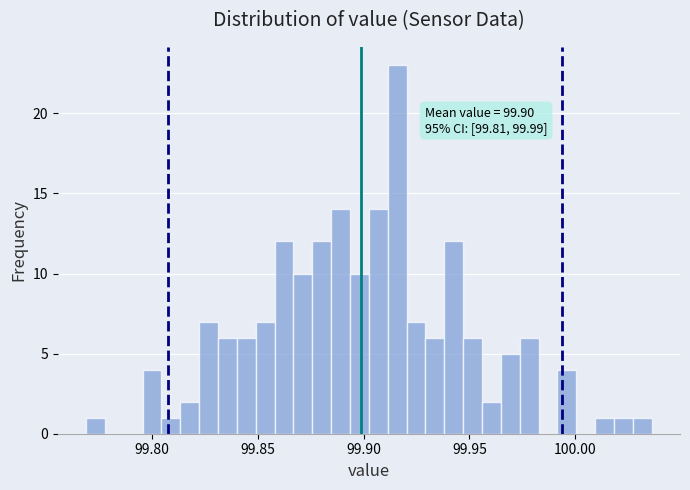

Around what value on the x-axis is the tallest bar? Give the approximate position of its centre, as read against the axis.

99.915